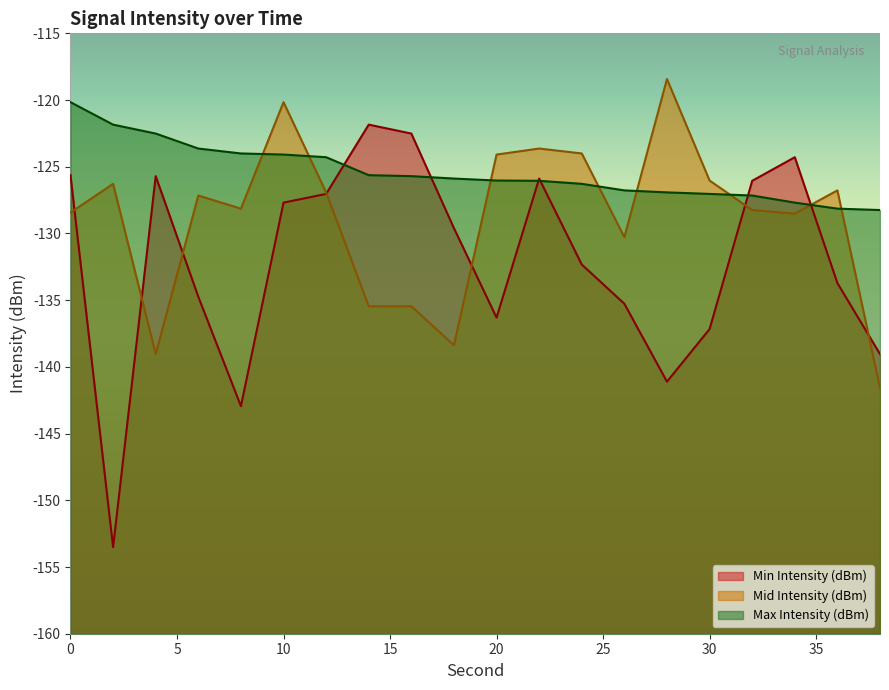

How many lines are shown in the chart?

3